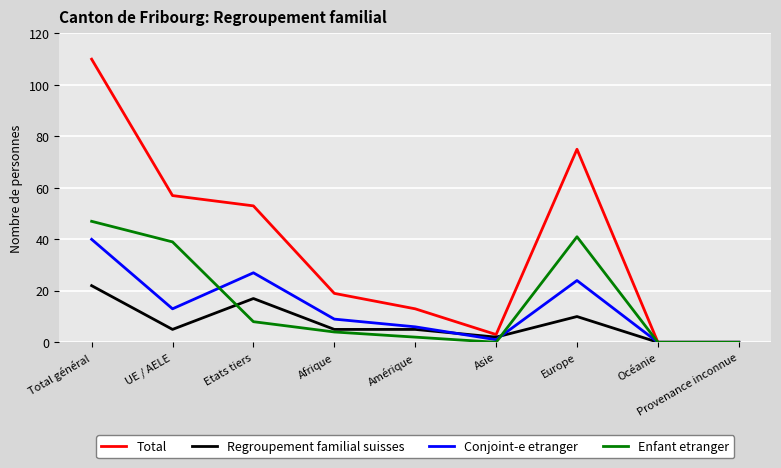

The value of Conjoint-e etranger at Amérique is 6. True or false?

True